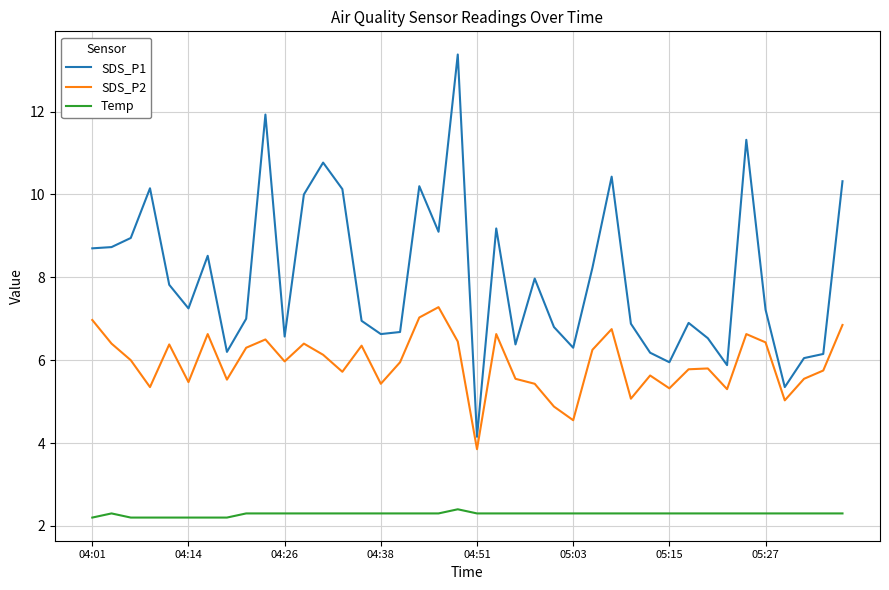

What is the minimum value for SDS_P1?

4.2